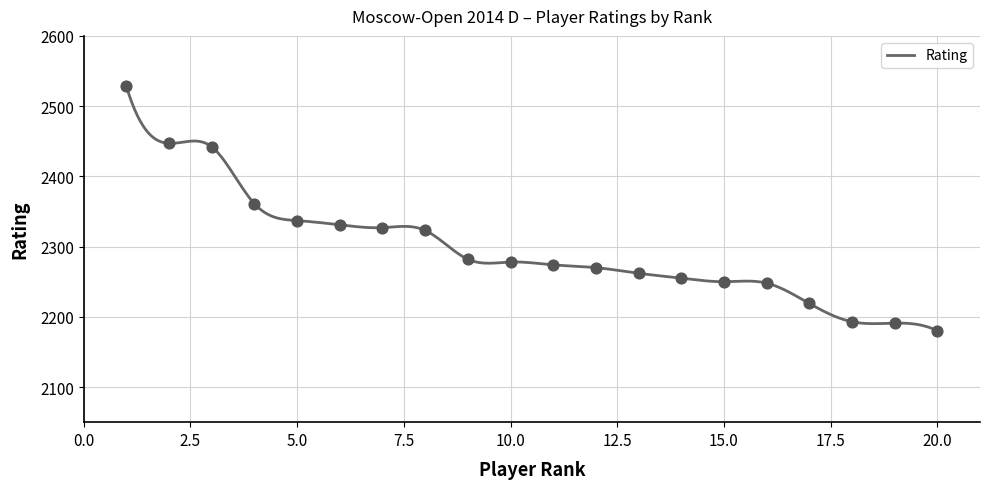

Between 5 and 17, which is larger?

5